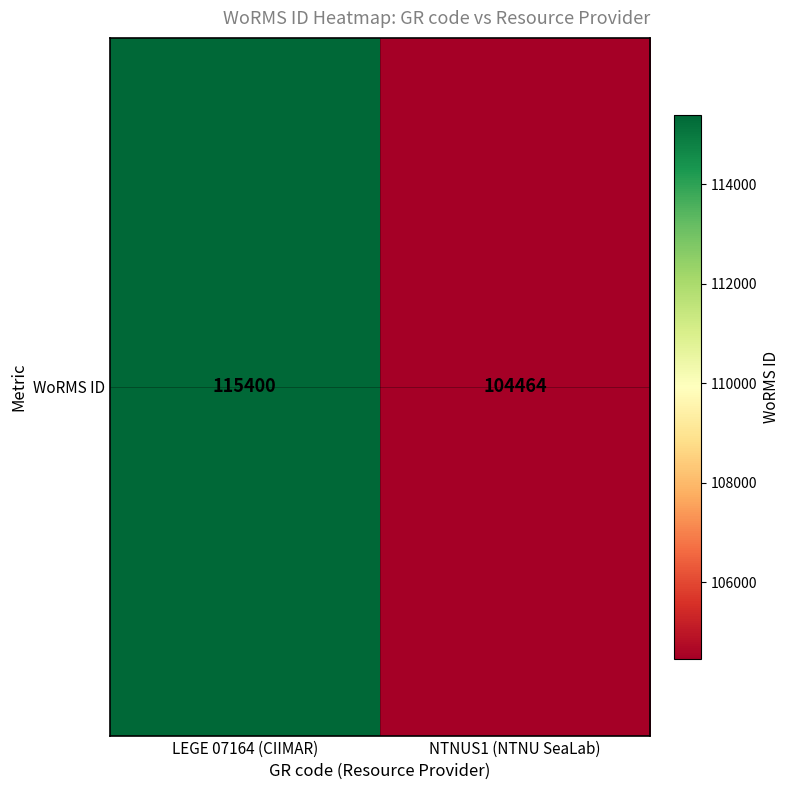

List the labels in order of value, largest first.

LEGE 07164 (CIIMAR), NTNUS1 (NTNU SeaLab)